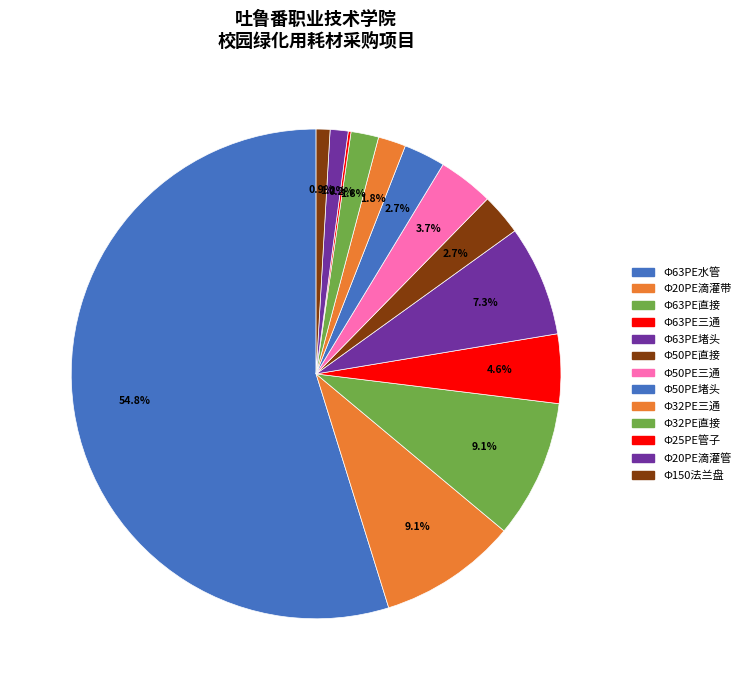

How many slices are in this pie chart?

13